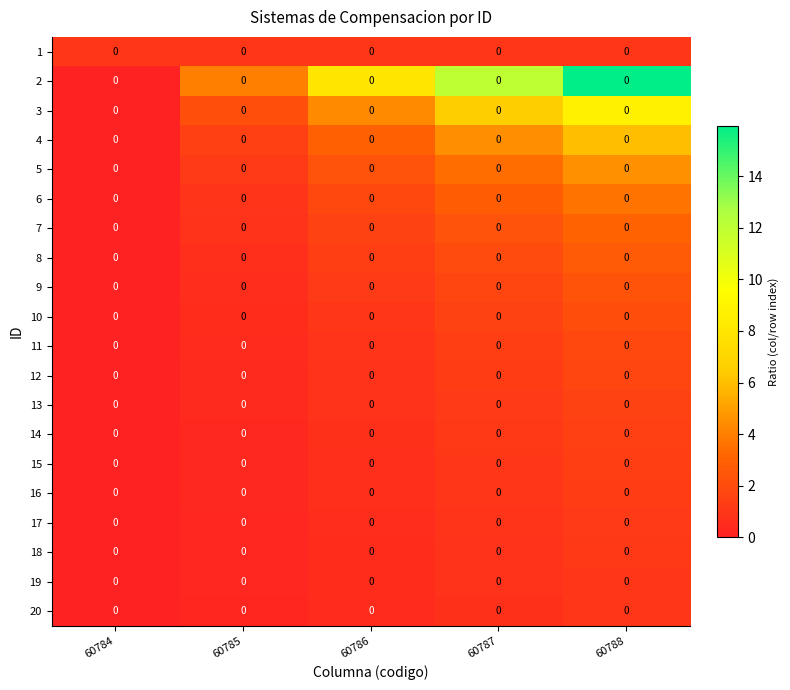

Where does the 5 series first go above 2?

60786